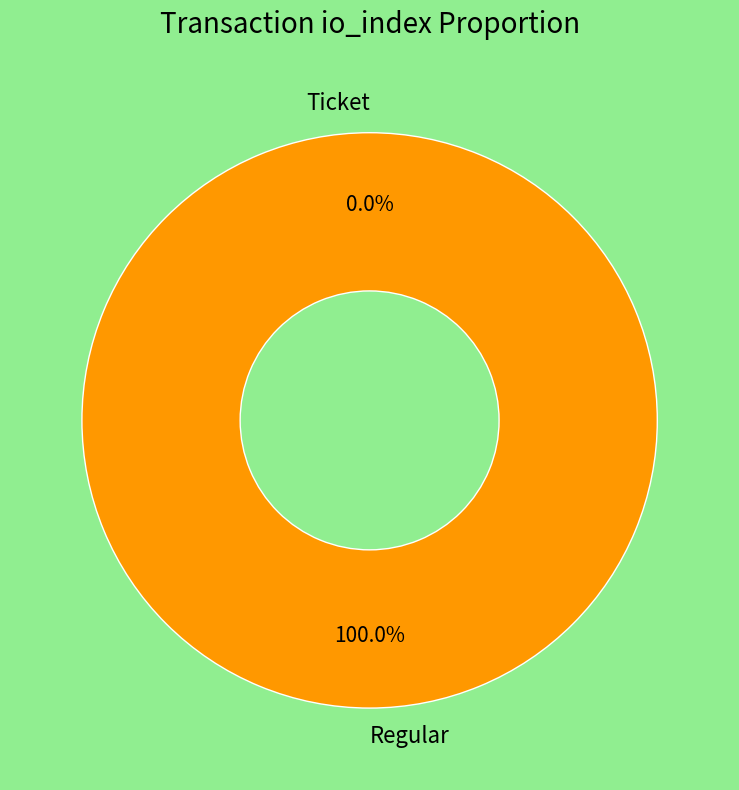

What percentage is the Regular slice, to the nearest percent?

100%